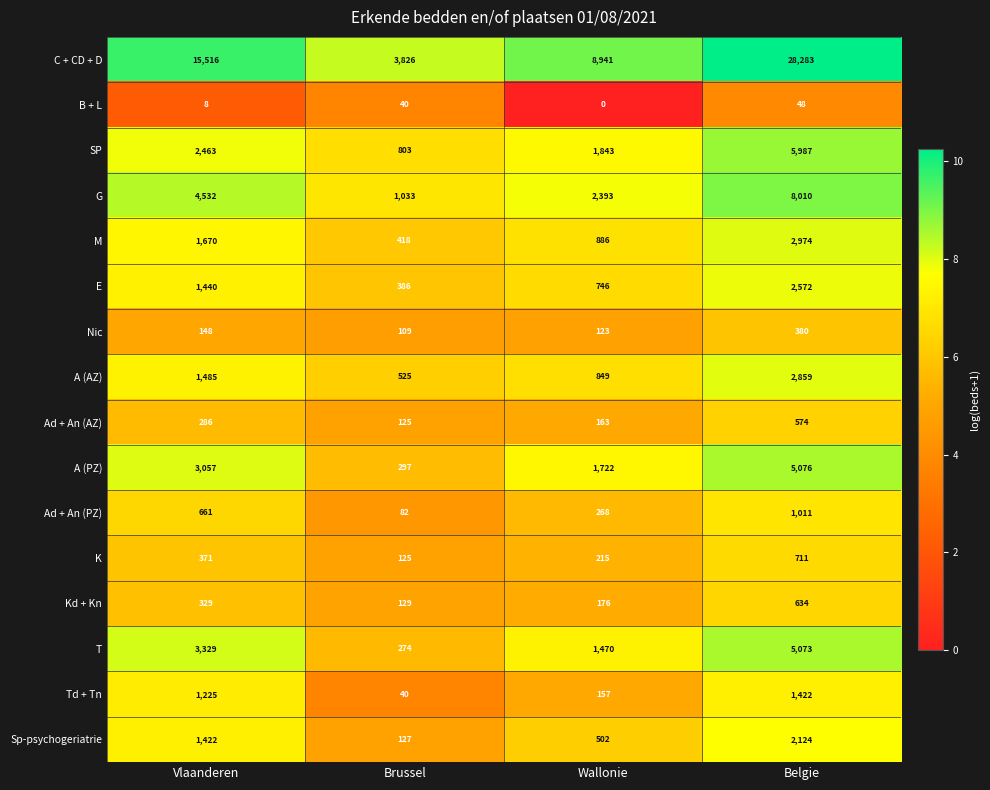

What is the difference between the A (AZ) values at Belgie and Wallonie?

2010